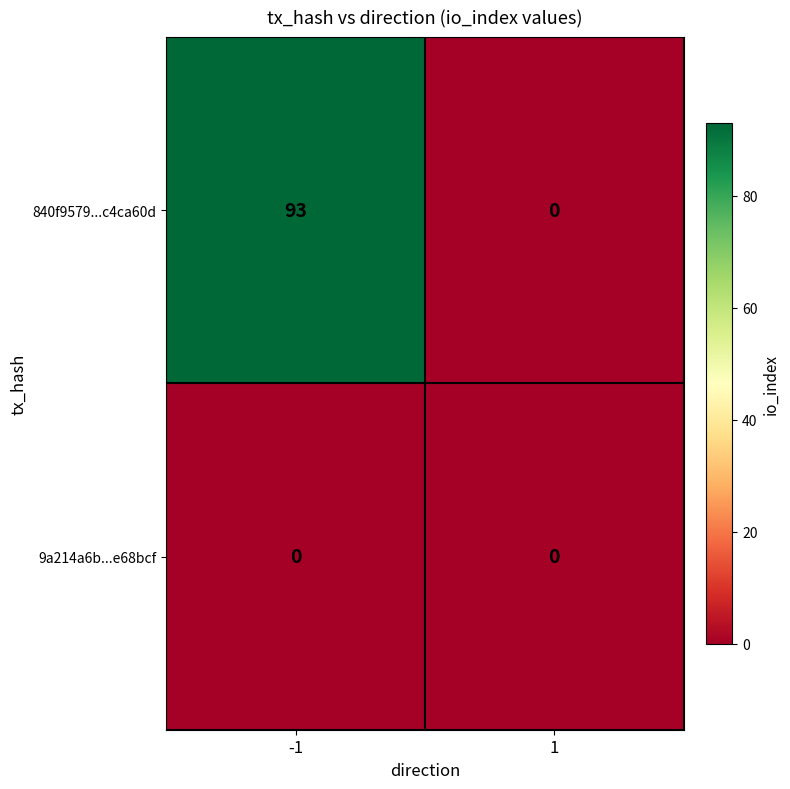

True or false: 840f9579...c4ca60d has a value of 93 at -1.

True